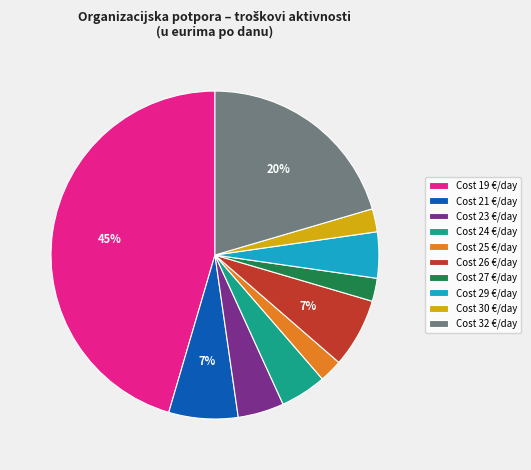

Is the sum of Cost 29 €/day and Cost 26 €/day greater than half?

No